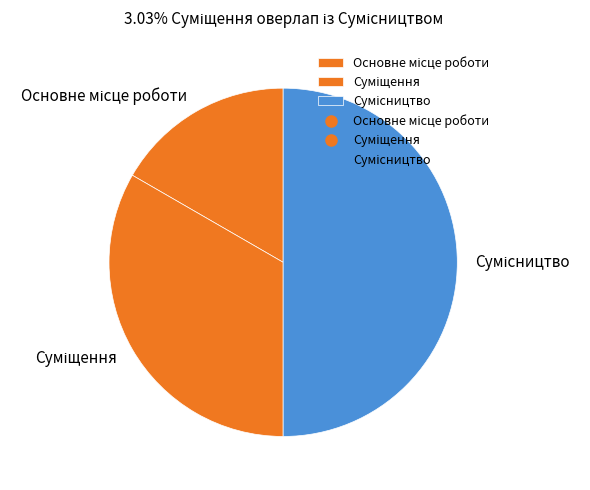

How many slices are in this pie chart?

3